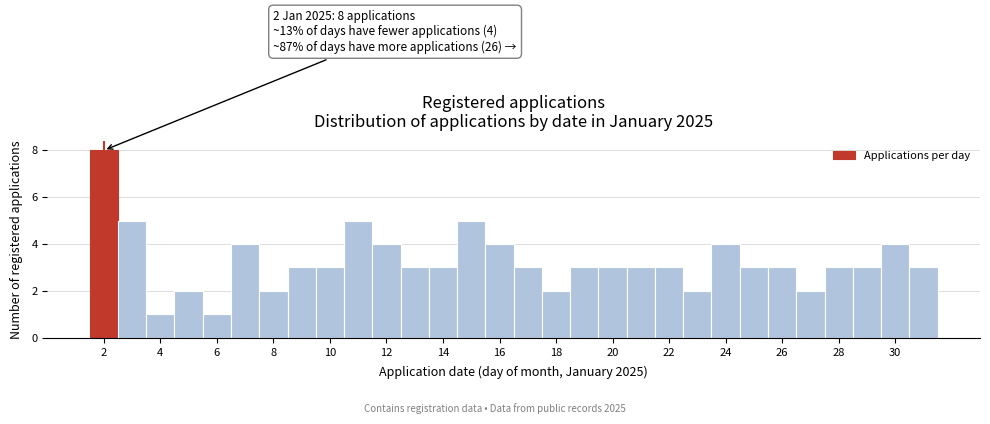

Which range on the x-axis has the tallest bar?

1.5 to 2.5